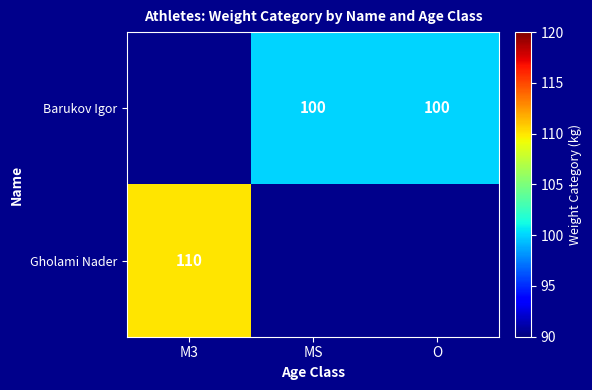

True or false: Gholami Nader has a value of 110 at M3.

True